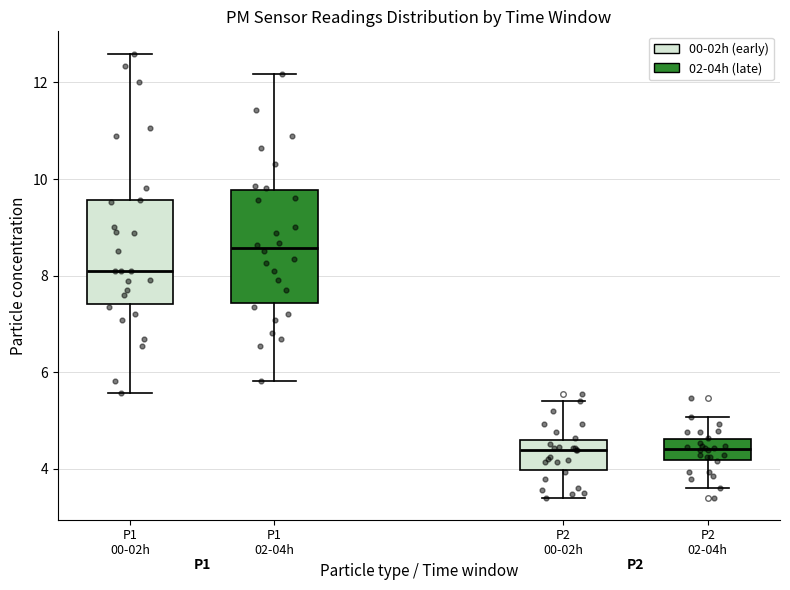

Reading left to right, read every box against the y-axis: the position of its median line, the range the box covers, and the ends of its whiskers. The values are not printed on the chart, so give them approximately, as read against the axis.

P1 00-02h: median 8.2, box 7.4 to 9.6, whiskers 5.6 to 12.6
P1 02-04h: median 8.6, box 7.4 to 9.8, whiskers 5.8 to 12.2
P2 00-02h: median 4.4, box 4.0 to 4.6, whiskers 3.4 to 5.4
P2 02-04h: median 4.4, box 4.2 to 4.6, whiskers 3.6 to 5.0